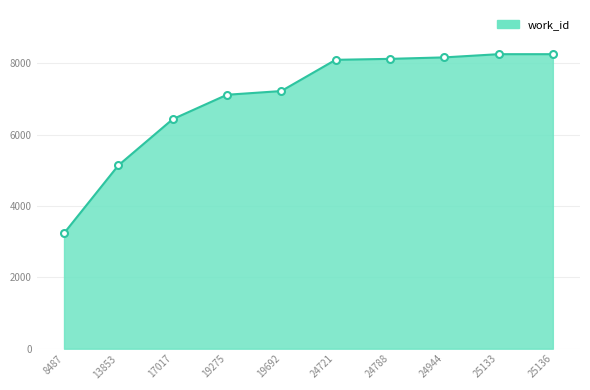

What is the ratio of the value at 25133 to the value at 24721?

1.0